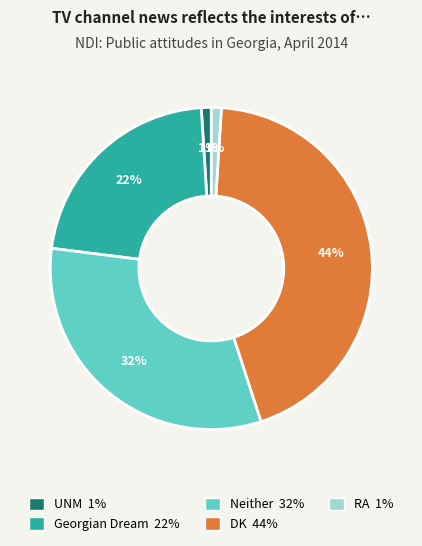

Is it true that RA is 11% of the pie?

False